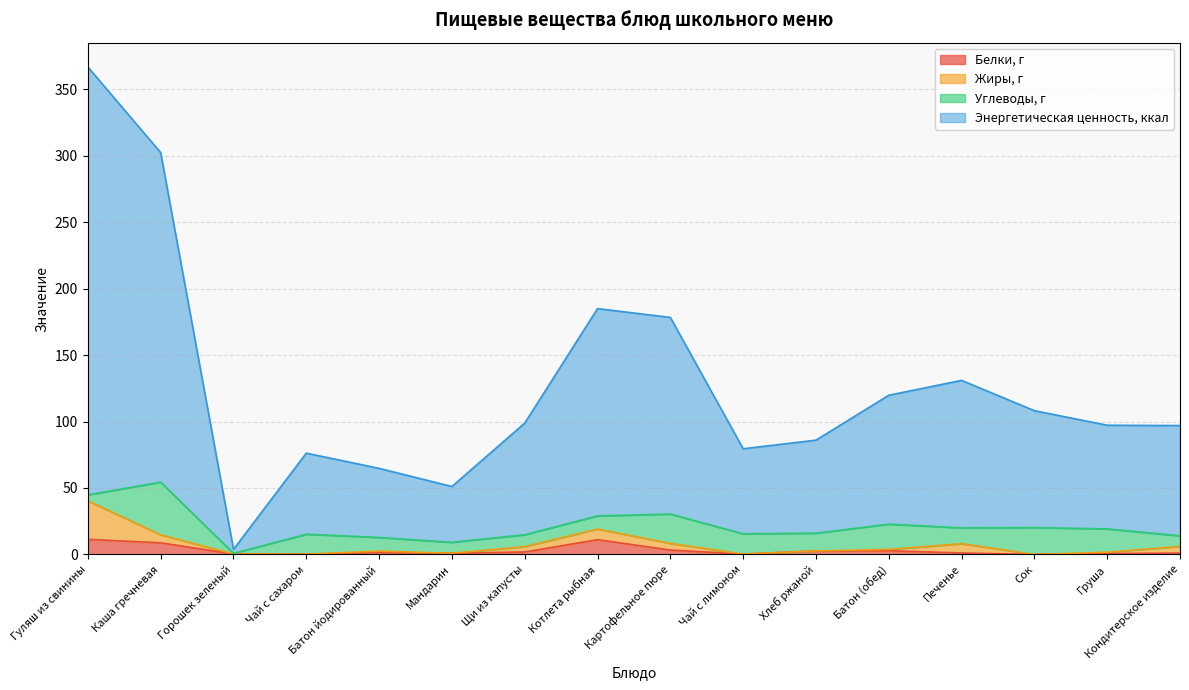

True or false: Энергетическая ценность, ккал and Белки, г cross at least once.

False